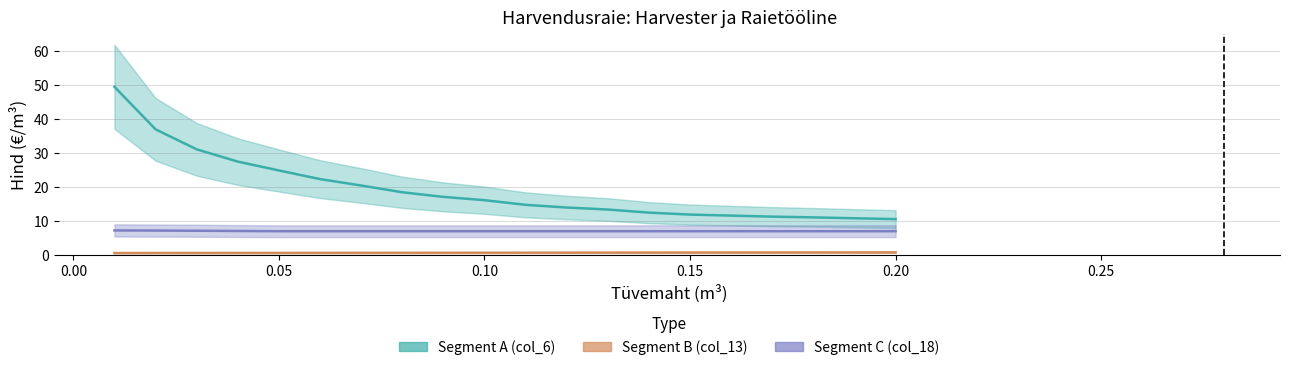

Count the number of categories in the chart.

20